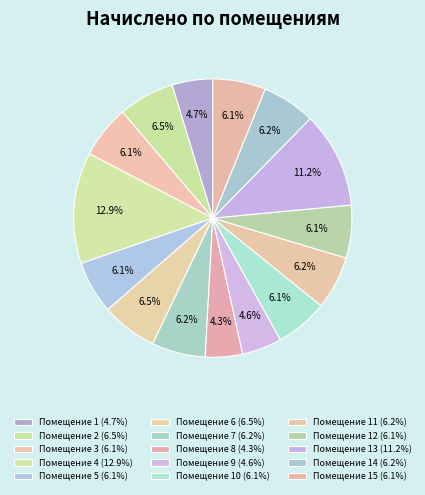

How many segments does this pie chart have?

15